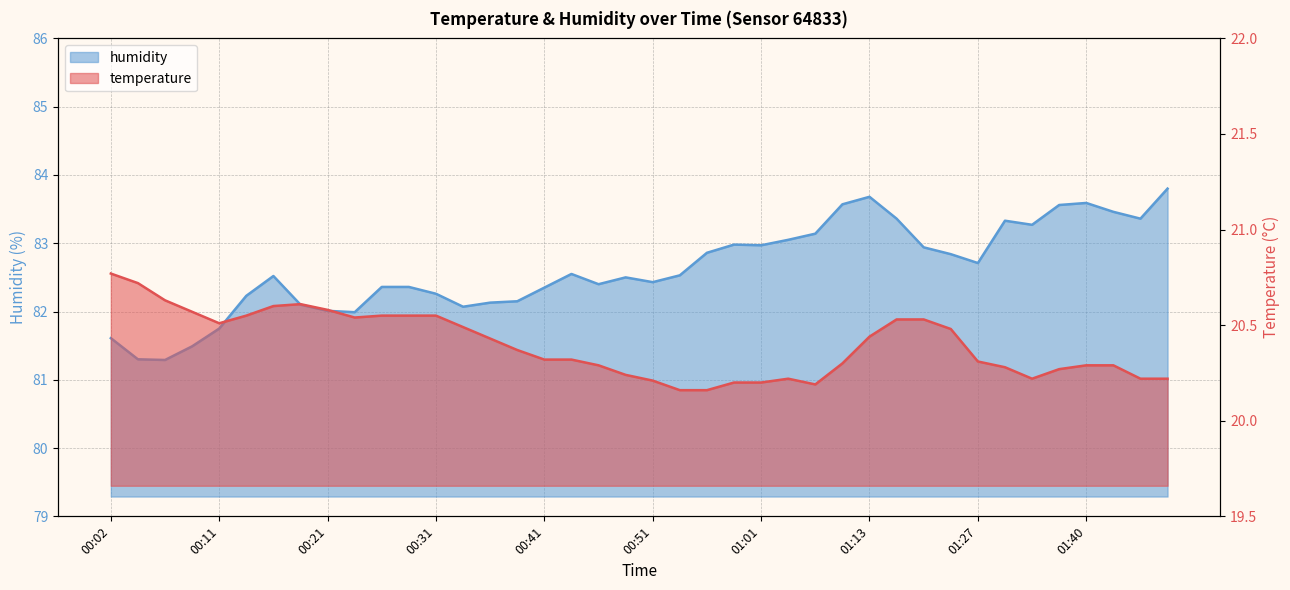

Where is the first local minimum for temperature?

00:11